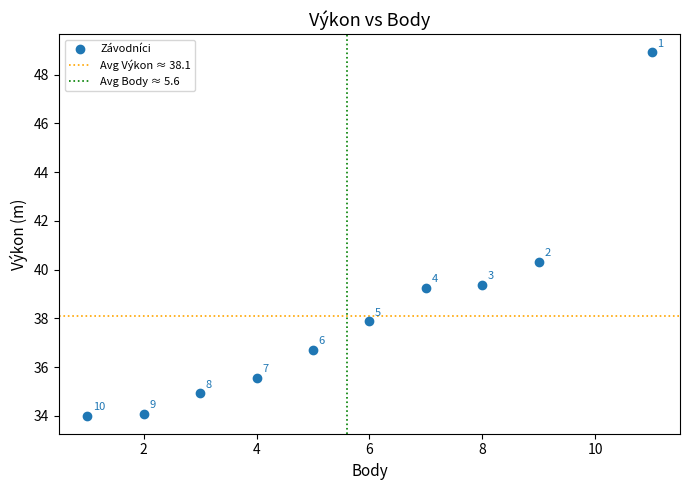

What is the average X value?

5.6